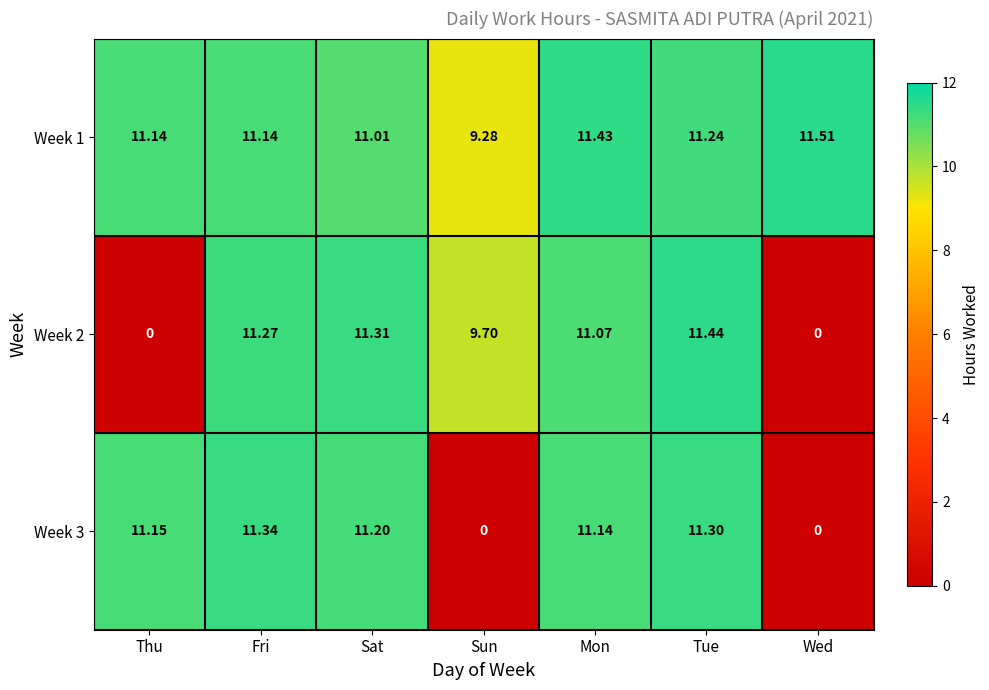

What is the spread (max minus min) of values at Wed?

11.5